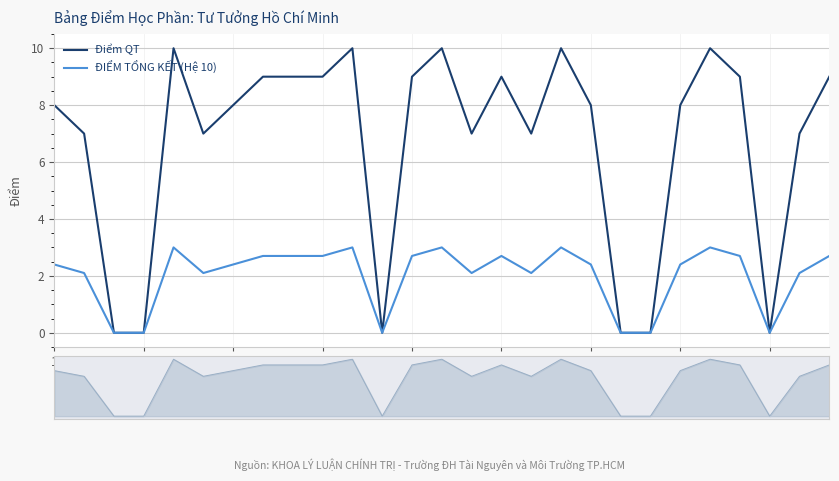

In ĐIỂM TỔNG KẾT (Hệ 10), how many points are higher than both neighbors (excluding endpoints)?

6